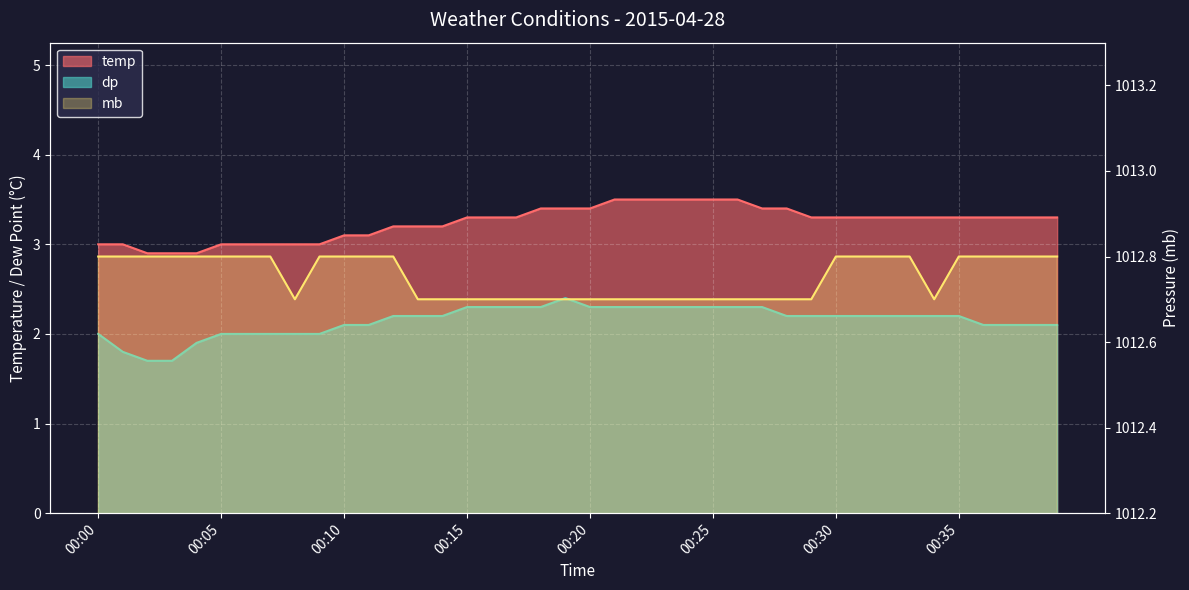

True or false: temp and dp intersect in this chart.

False